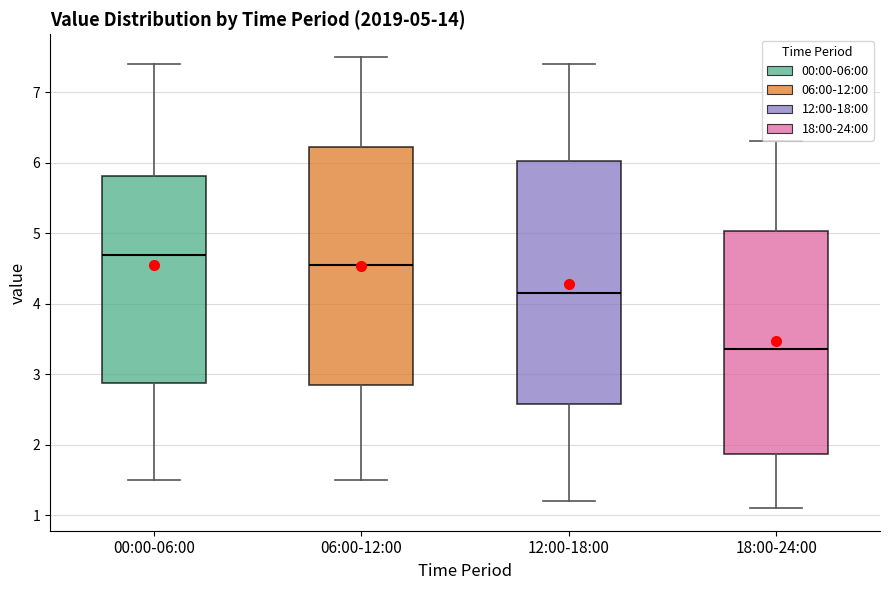

Which box has the lowest median line?

18:00-24:00